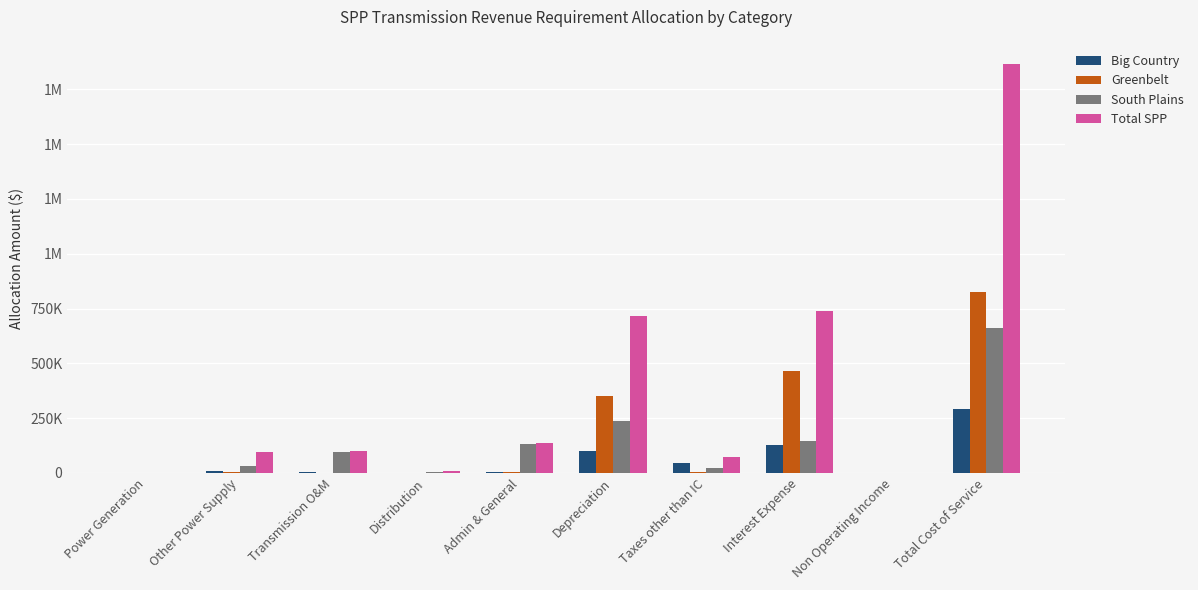

Reading right to left, transcribe all the data shown in this chart.

Big Country: 291016.5	0.0	128290.7	45532.8	98094.3	3335.5	724.8	4700.9	10337.5	0.0
Greenbelt: 825454.2	0.0	465096.1	2861.1	351033.3	2776.3	241.6	0.0	3445.8	0.0
South Plains: 663063.7	0.0	145481.2	23273.4	234473.1	130606.5	2174.4	96042.8	31012.4	0.0
Total SPP: 1865154.0	0.0	738868.0	71667.4	713908.9	136718.2	6764.9	100743.7	96482.9	0.0